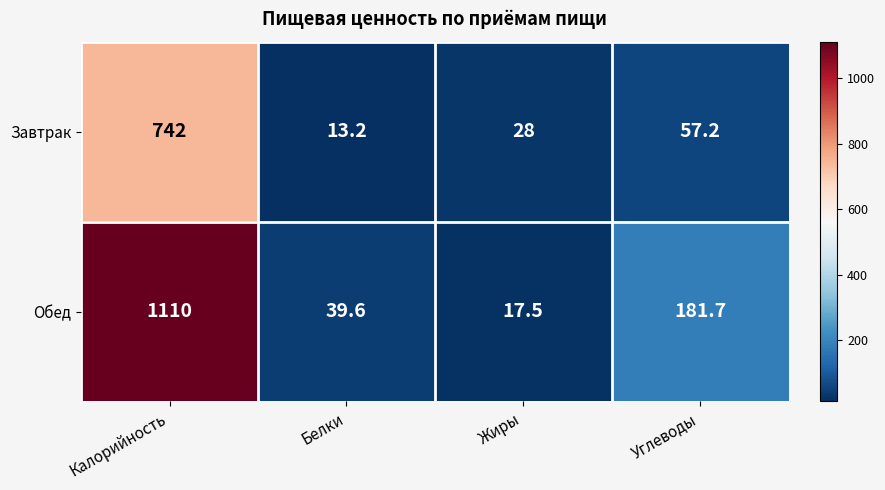

The Завтрак series shows 29.1 at Углеводы. True or false?

False